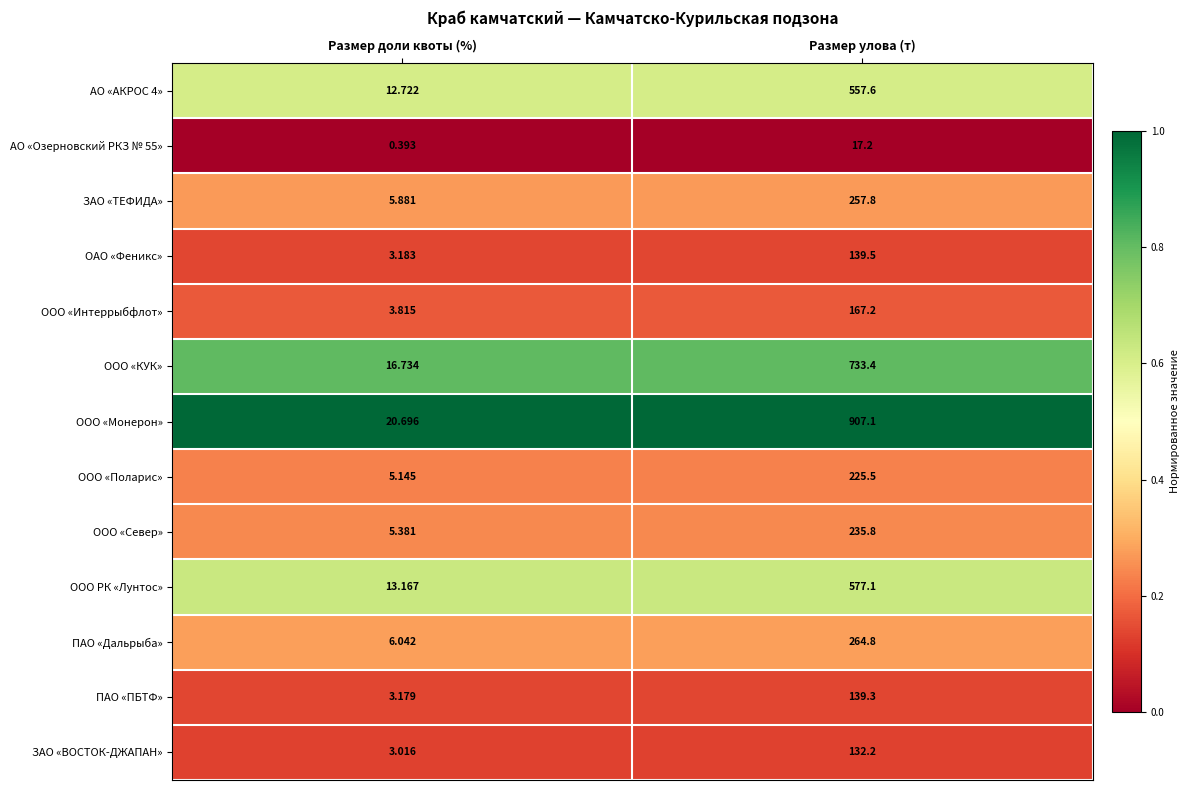

Between Размер доли квоты (%) and Размер улова (т), which series saw the biggest shift?

ООО «Монерон»